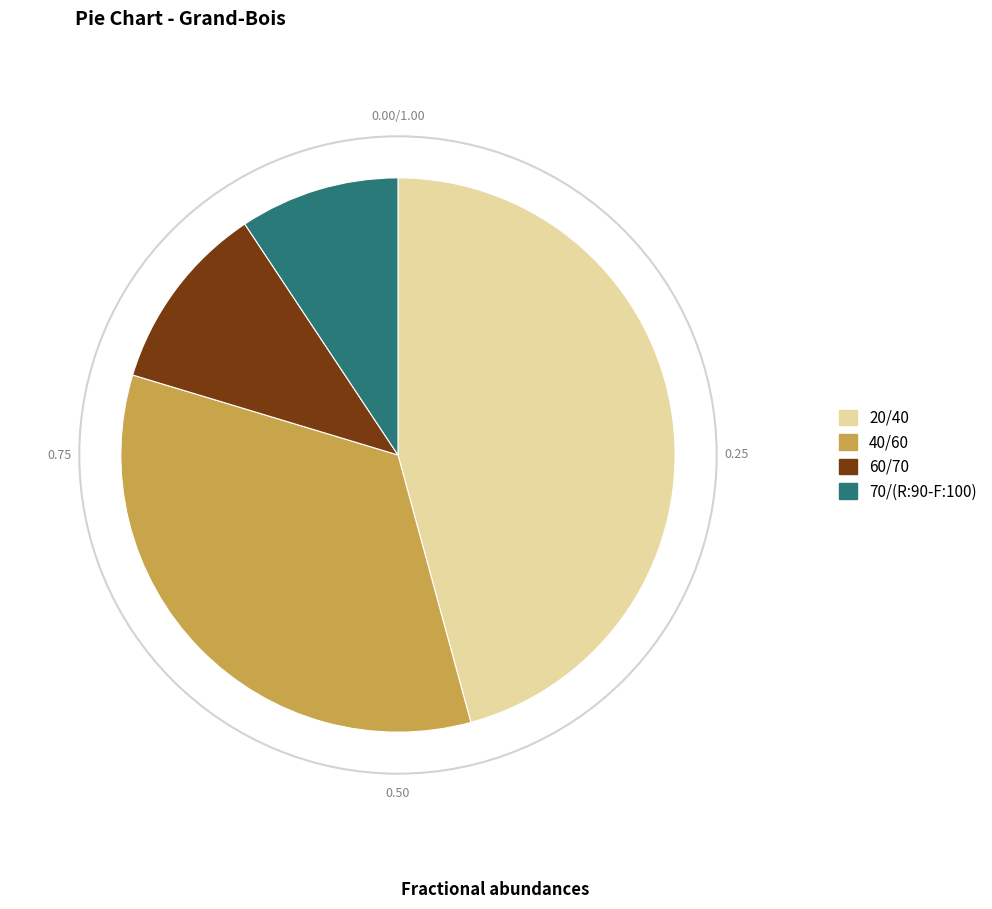

Is there any slice that represents more than half of the pie?

No